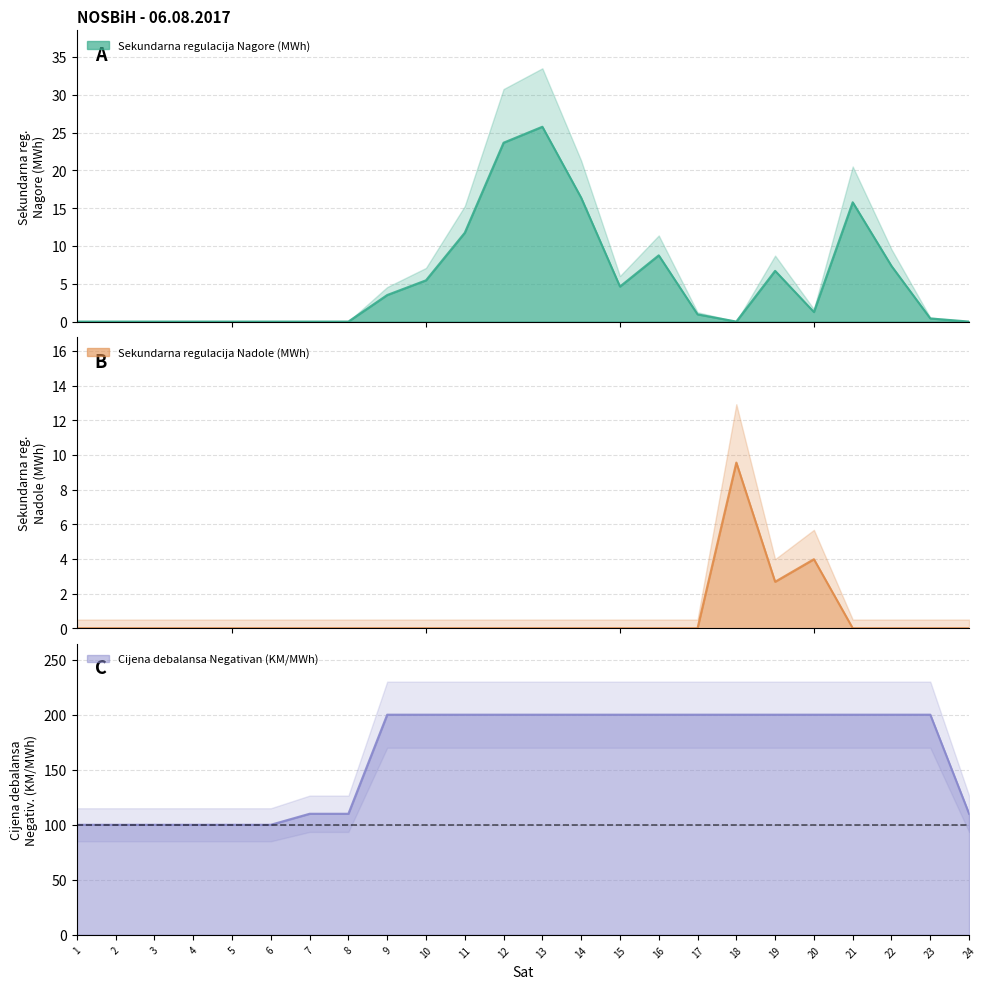

True or false: Cijena debalansa Negativan (KM/MWh) has more than 2 points higher than both neighbors.

False